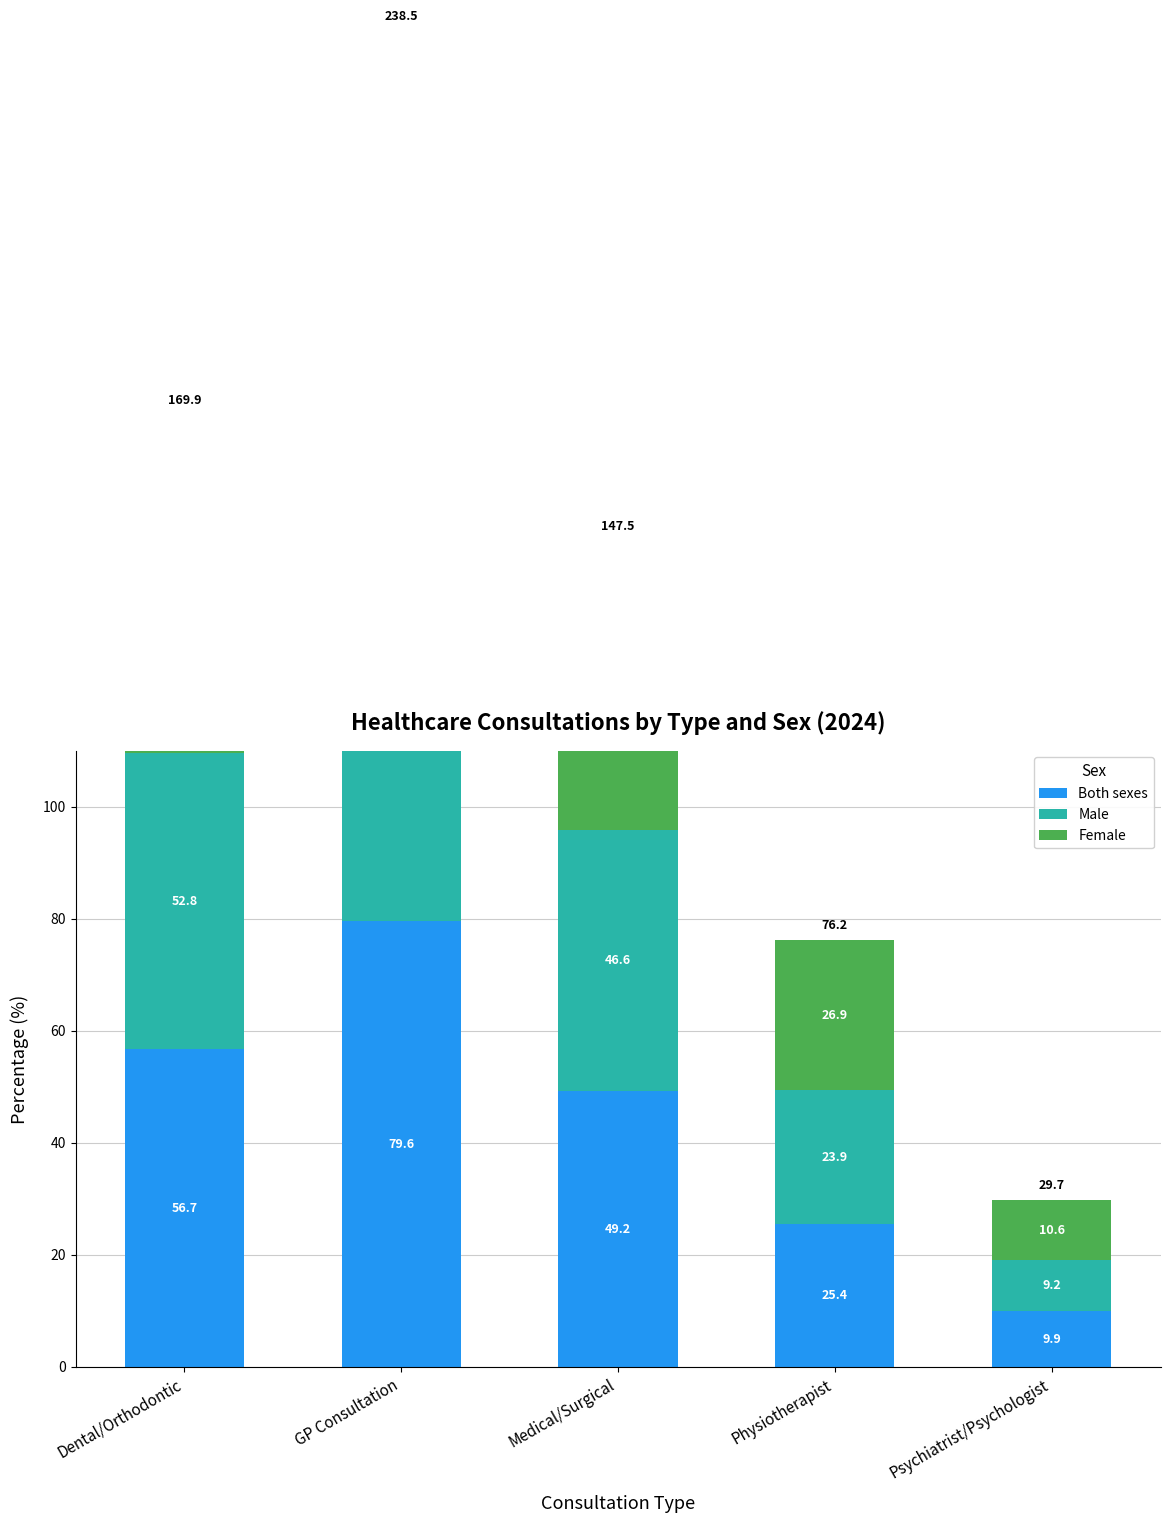

Is it true that Both sexes equals 56.7 at Dental/Orthodontic?

True